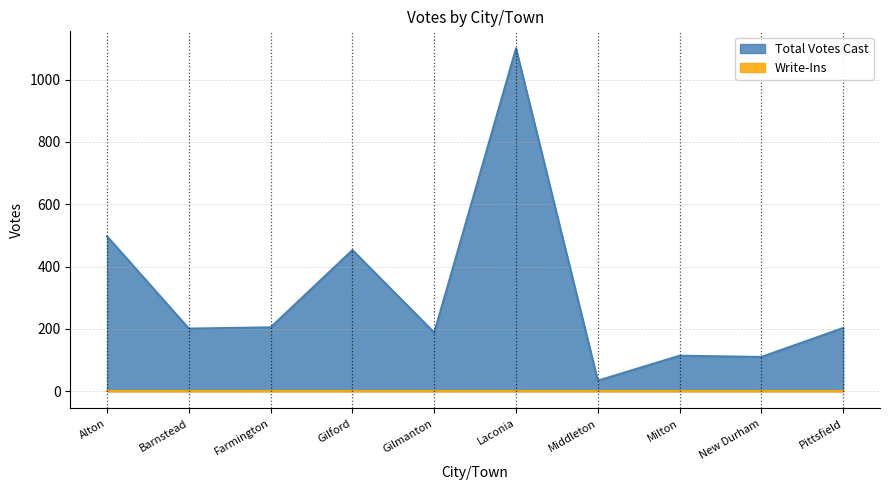

What is the greatest value displayed?

1100